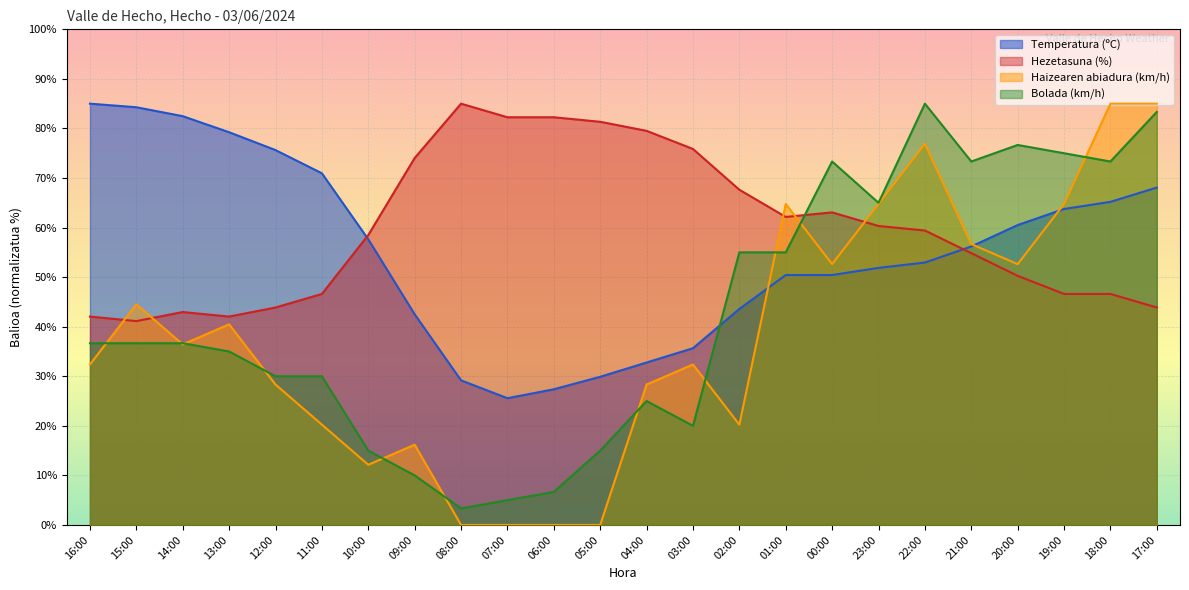

How many interior local valleys does the Haizearen abiadura (km/h) series have?

5